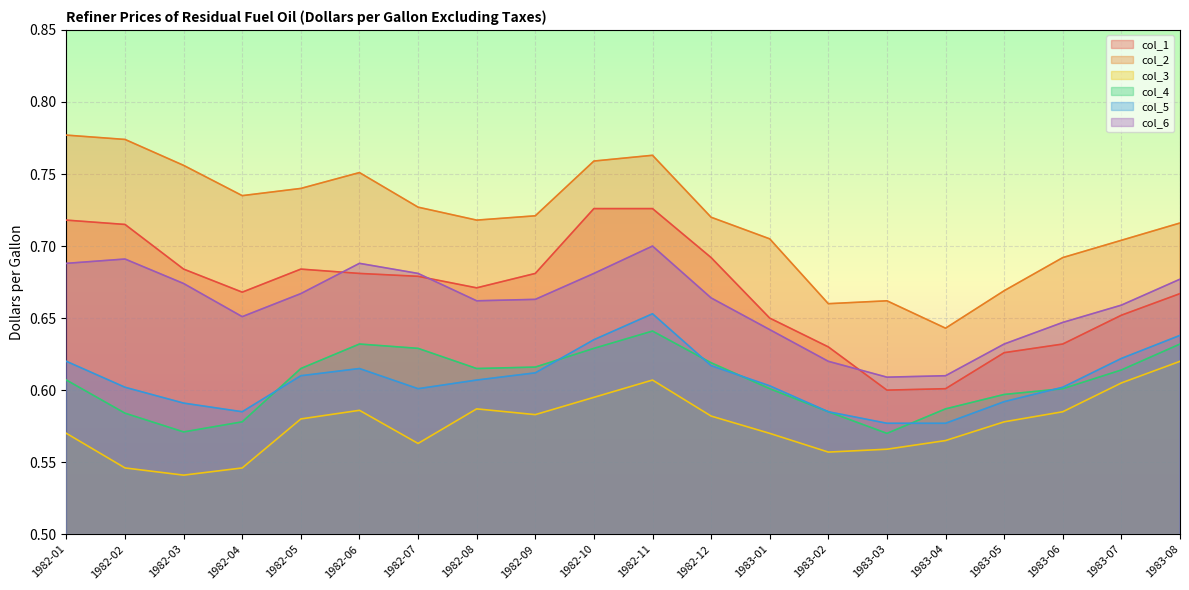

What are all the series names shown in the legend?

col_1, col_2, col_3, col_4, col_5, col_6